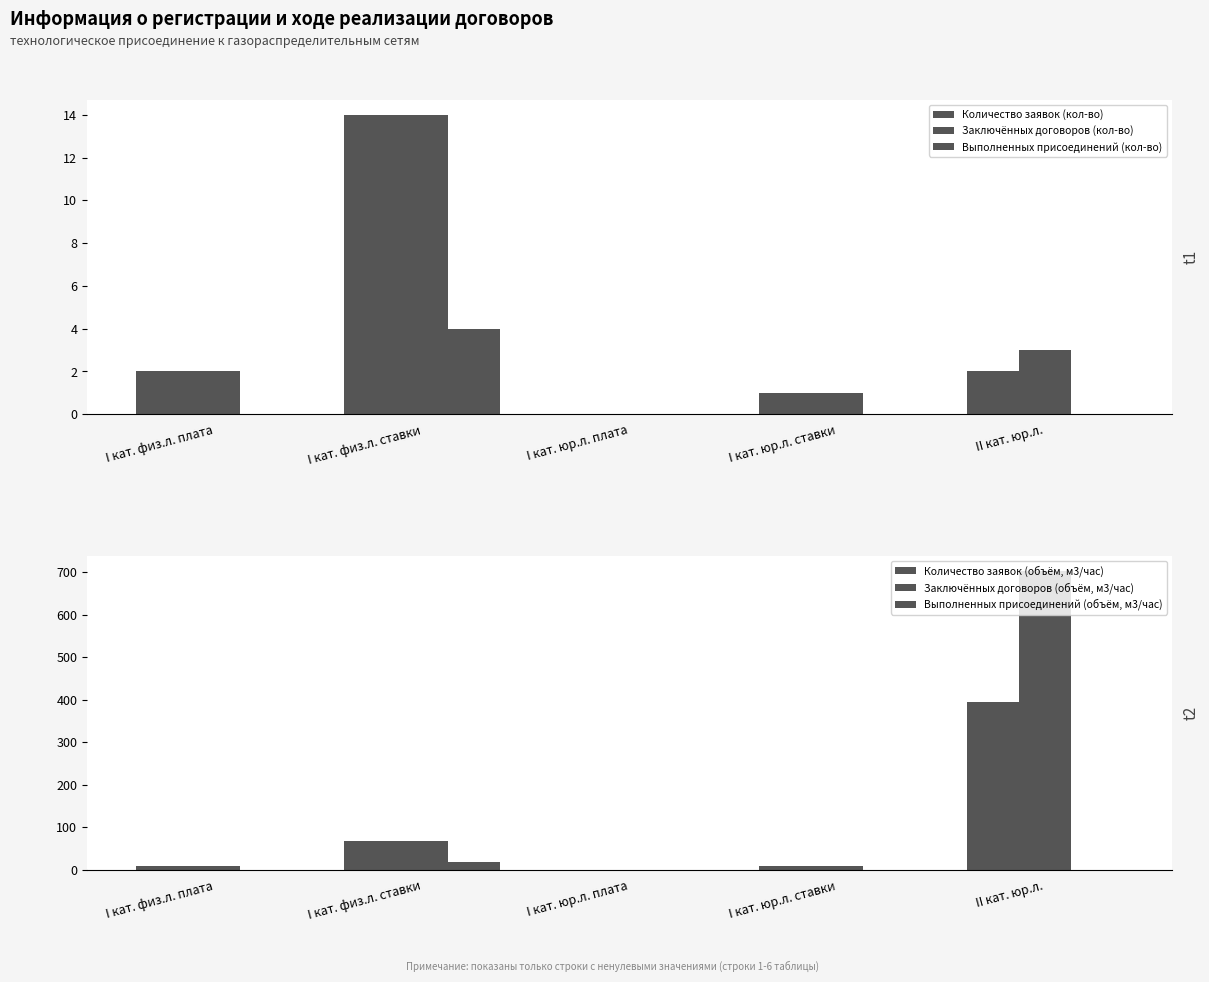

True or false: Количество заявок (кол-во) has a value of 9.1 at I кат. физ.л. ставки.

False